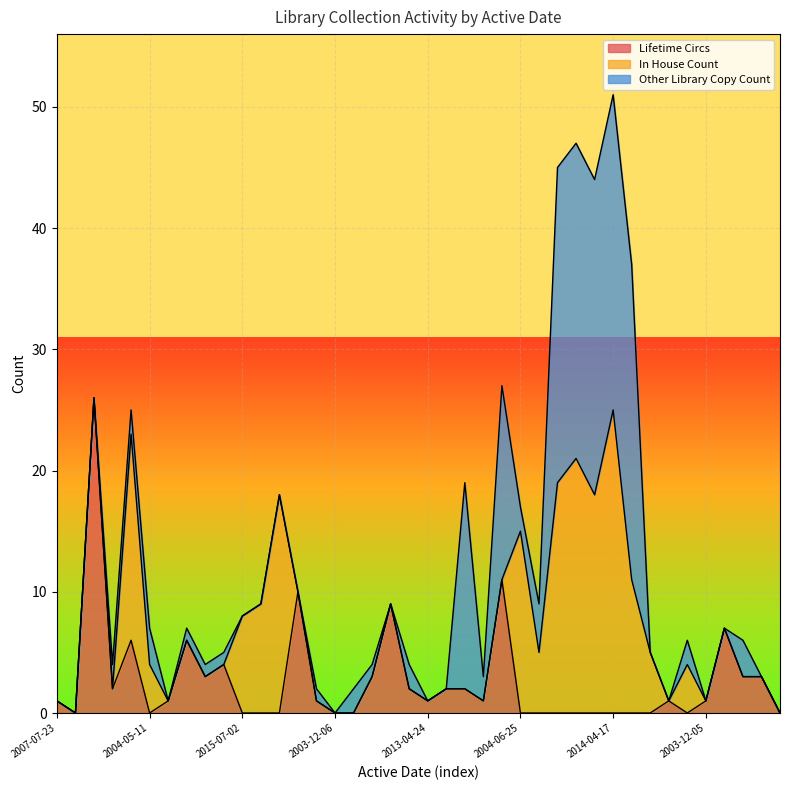

What is the difference between the Lifetime Circs values at 2015-07-02 and 2016-03-30?

1